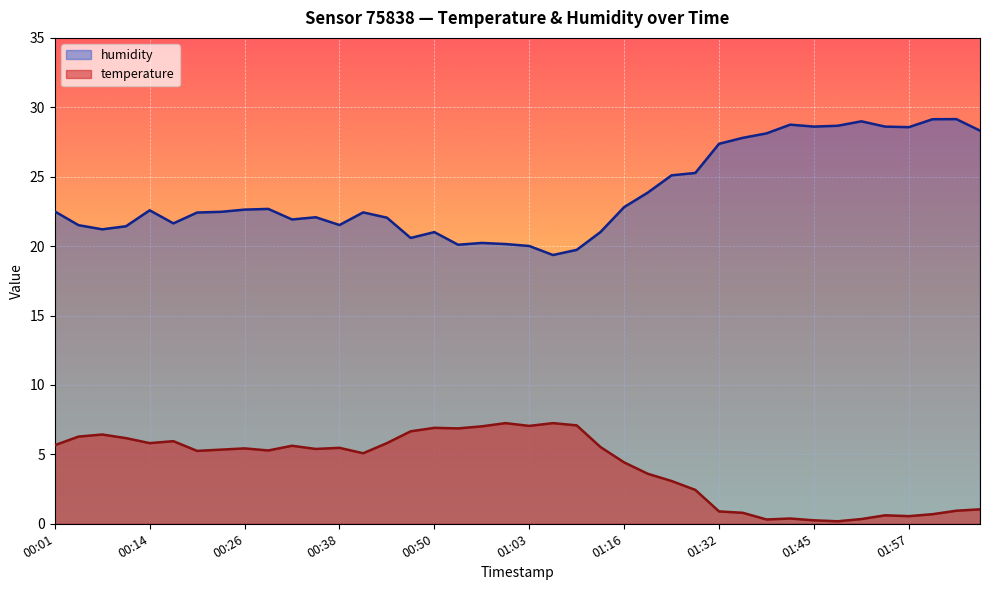

At which category does temperature reach its first local peak?

00:07